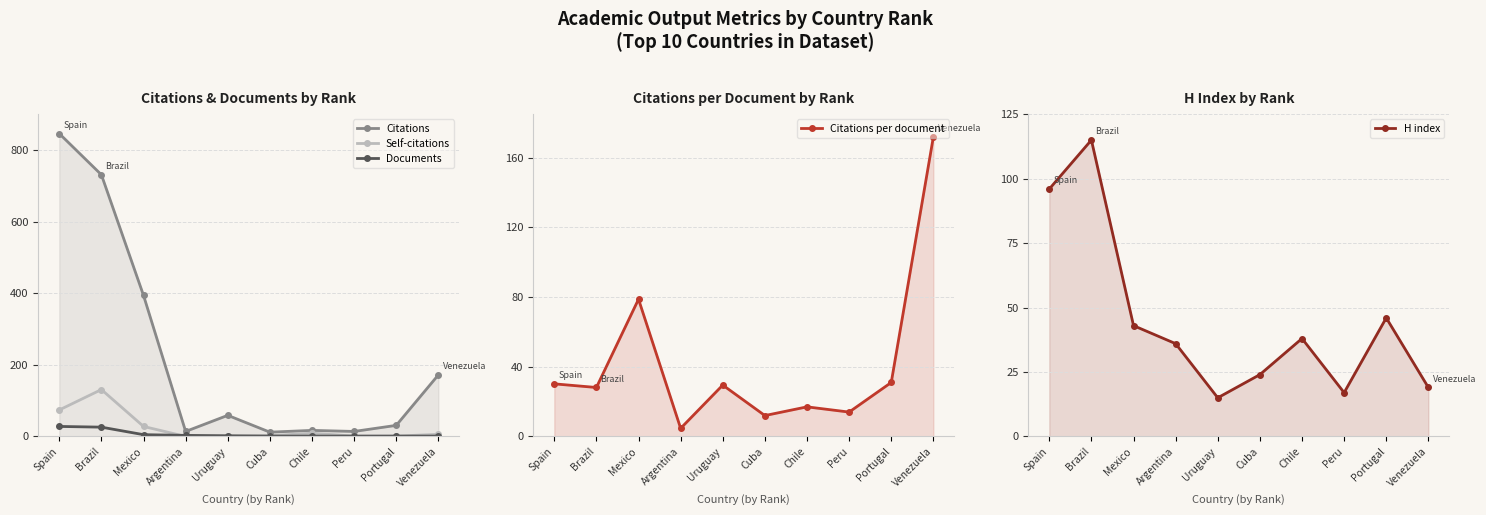

Where is H index nearest to the value 65?

Portugal